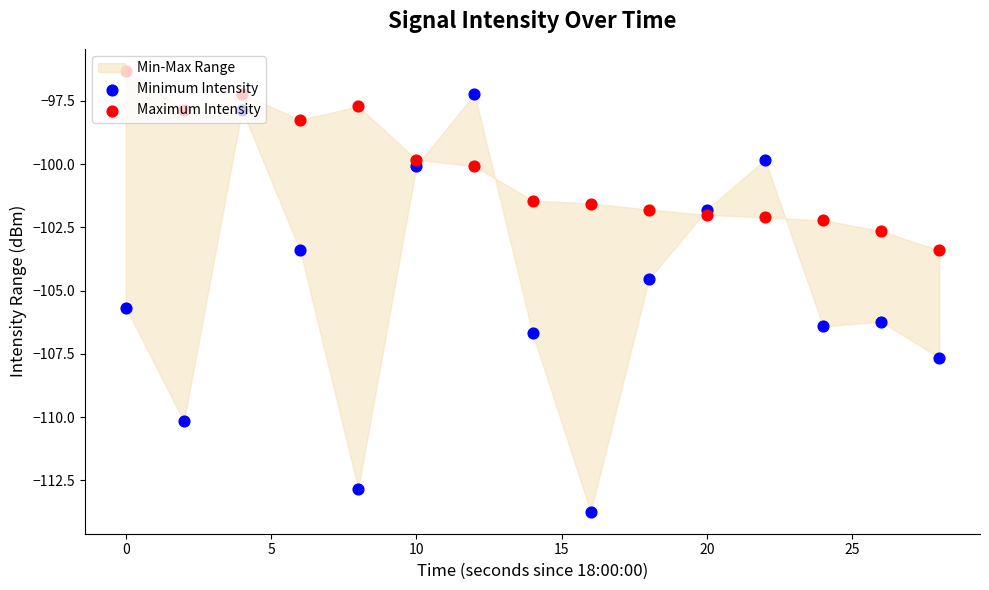

Which series has the largest Y range (max minus min)?

Minimum Intensity